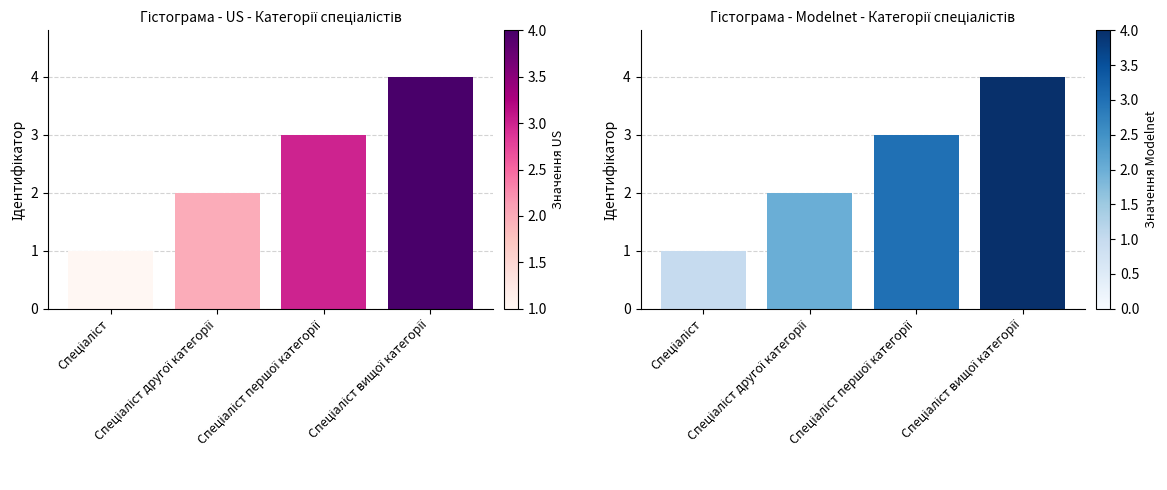

List the labels in order of value, smallest first.

Спеціаліст, Спеціаліст другої категорії, Спеціаліст першої категорії, Спеціаліст вищої категорії